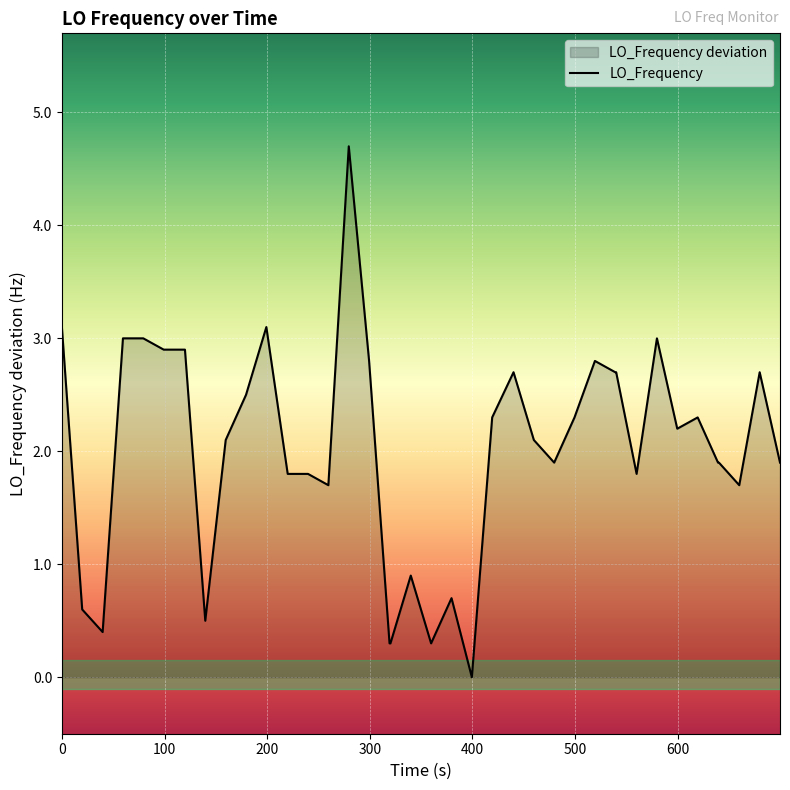

What is the difference between the maximum and minimum values?

4.7